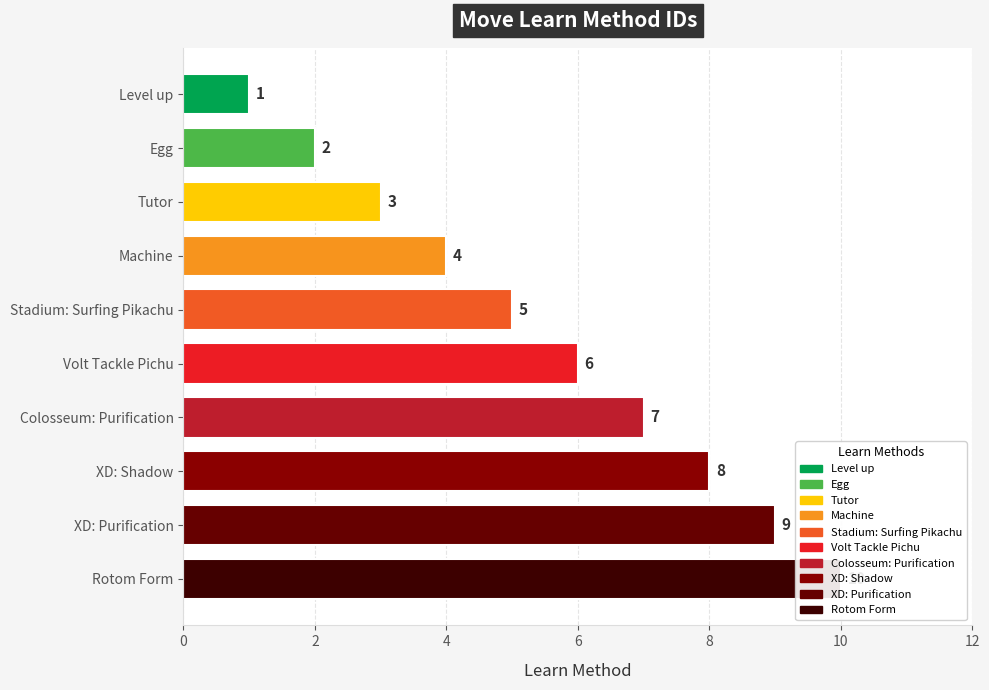

How many values are between 3 and 8?

6